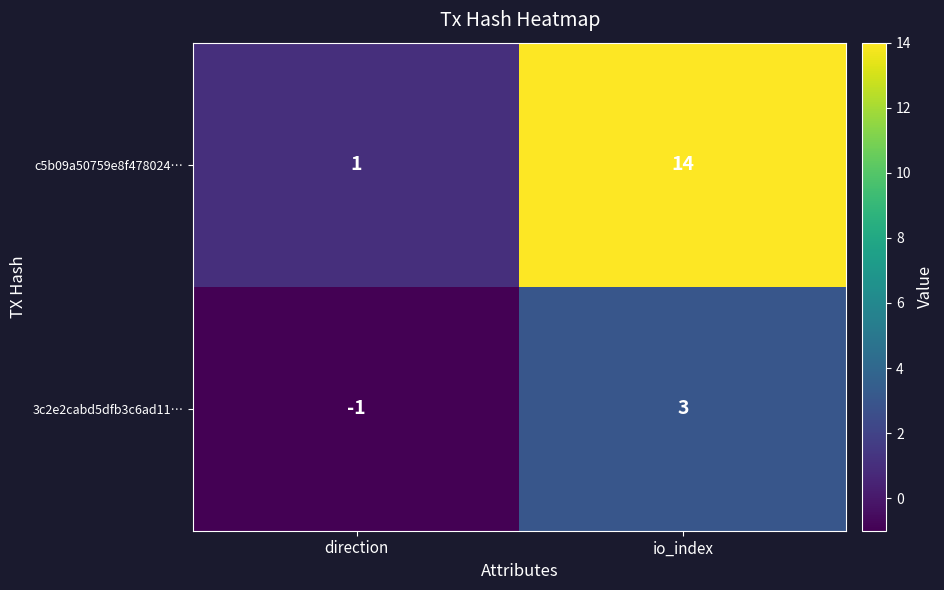

Which series has the largest total across all categories?

c5b09a50759e8f478024…